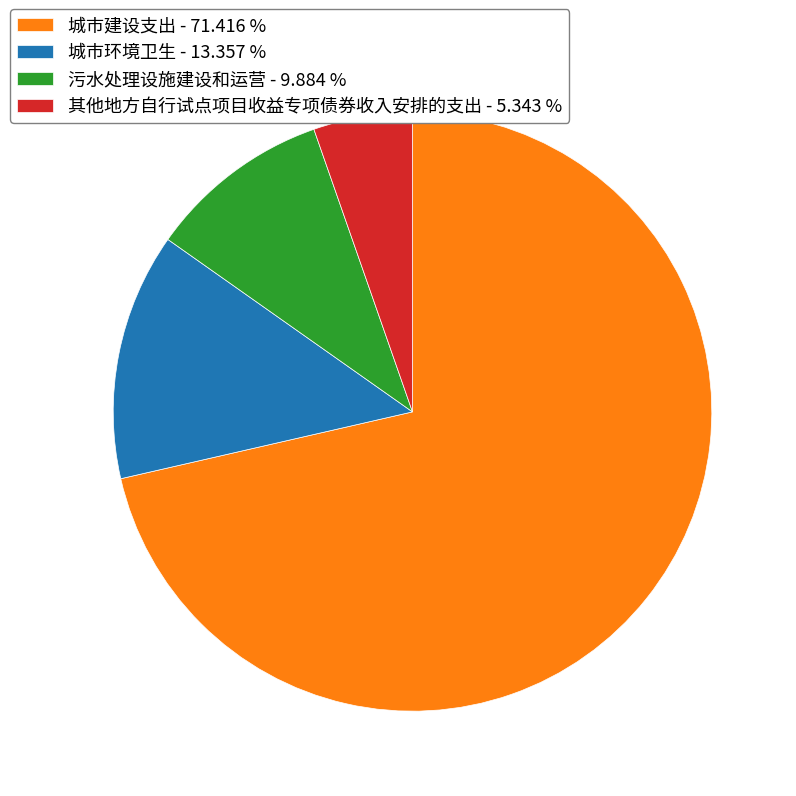

Is there a majority slice in this chart?

Yes